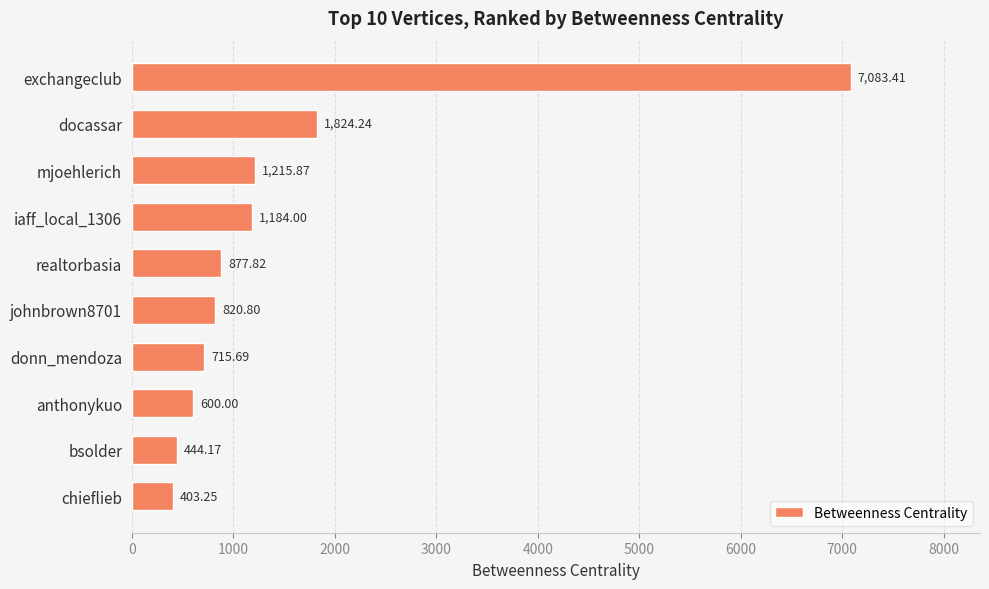

What is the smallest value displayed?

403.3